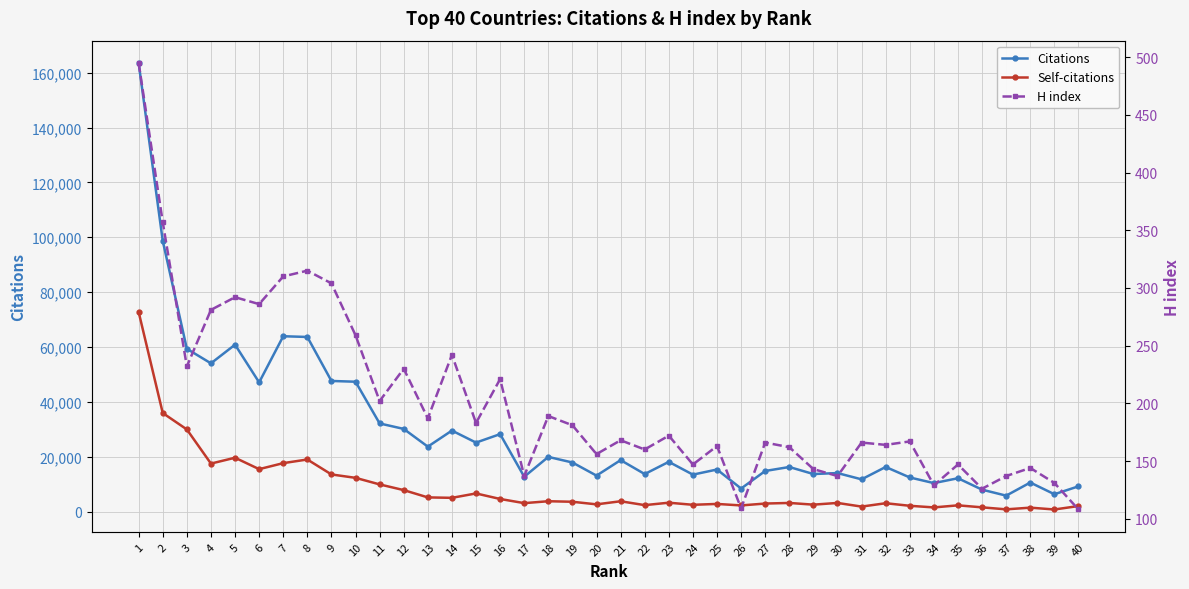

What is the value of the Citations point at the 37th from the left?

5845